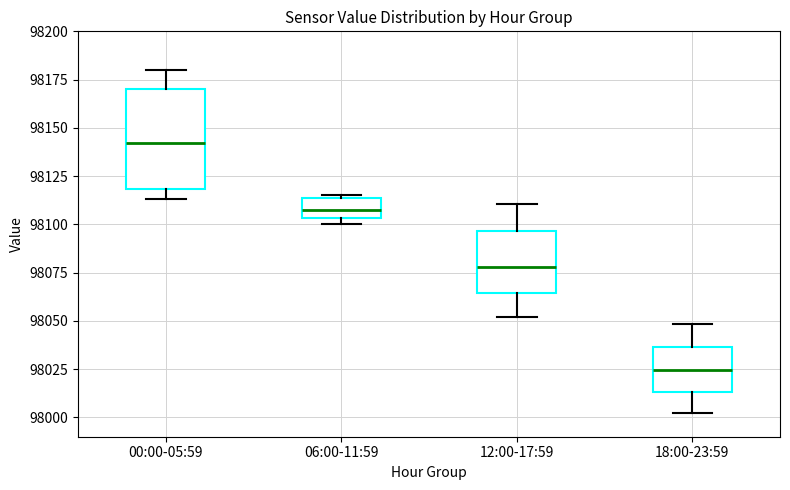

Where is the lower edge of the box for 00:00-05:59 on the y-axis? The values are not printed on the chart, so give them approximately, as read against the axis.

98120